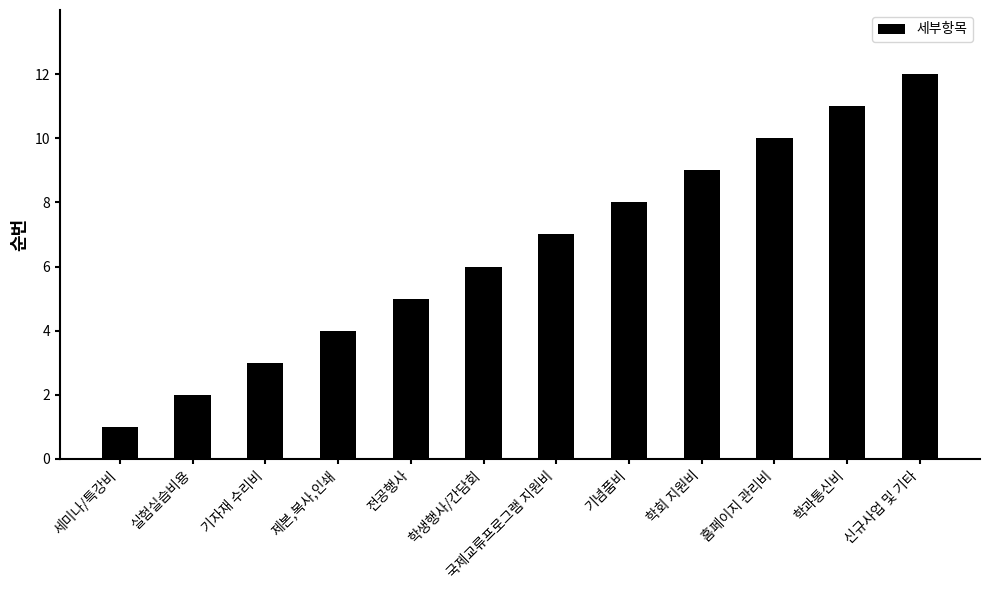

Reading left to right, what are all the values shown in this chart?

세미나/특강비=1	실험실습비용=2	기자재 수리비=3	제본,복사,인쇄=4	전공행사=5	학생행사/간담회=6	국제교류프로그램 지원비=7	기념품비=8	학회 지원비=9	홈페이지 관리비=10	학과통신비=11	신규사업 및 기타=12